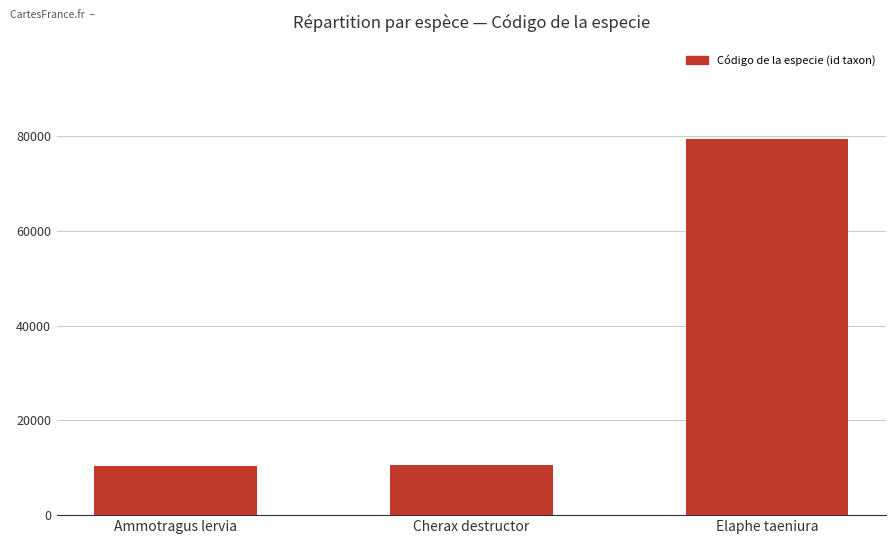

What value does the data have at Cherax destructor?

10501